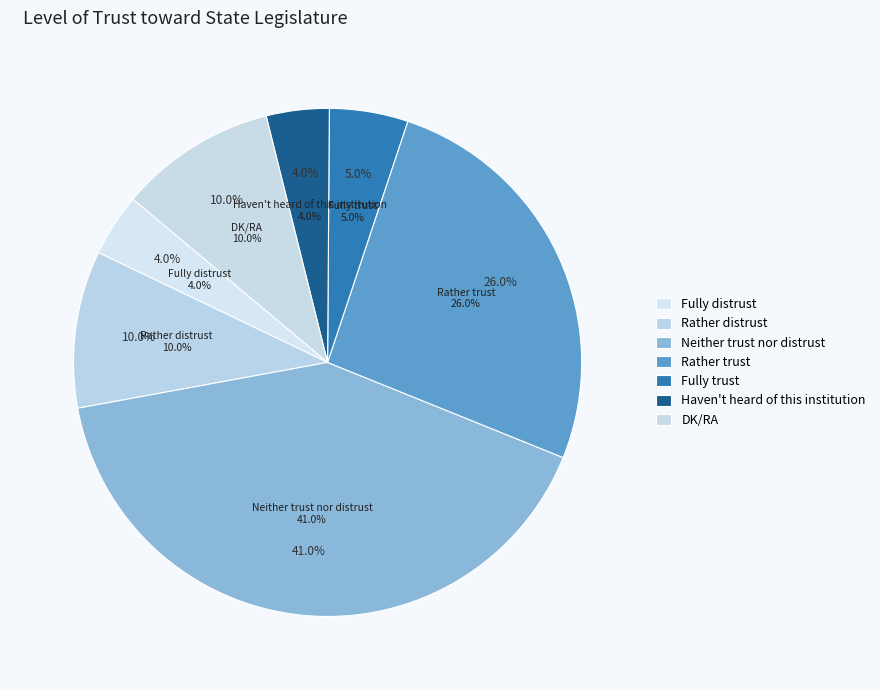

Does any single category account for the majority?

No